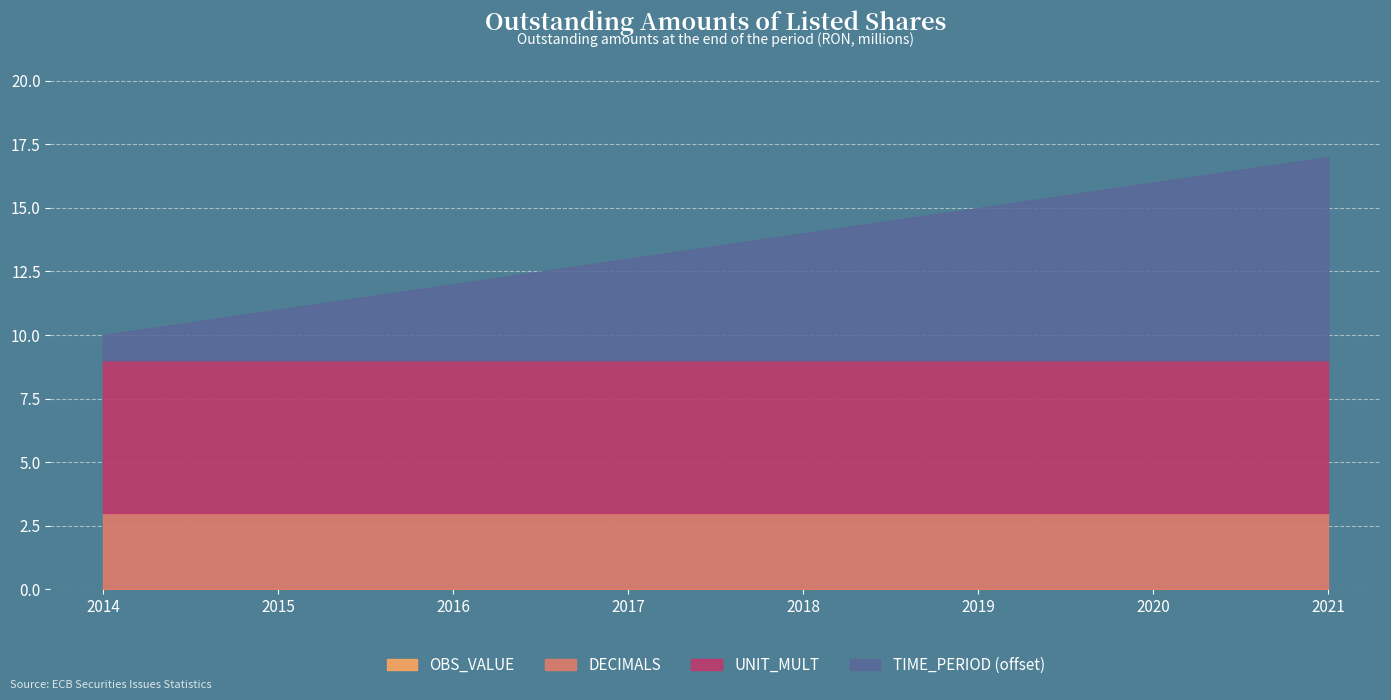

What is the sum of all UNIT_MULT values?

48